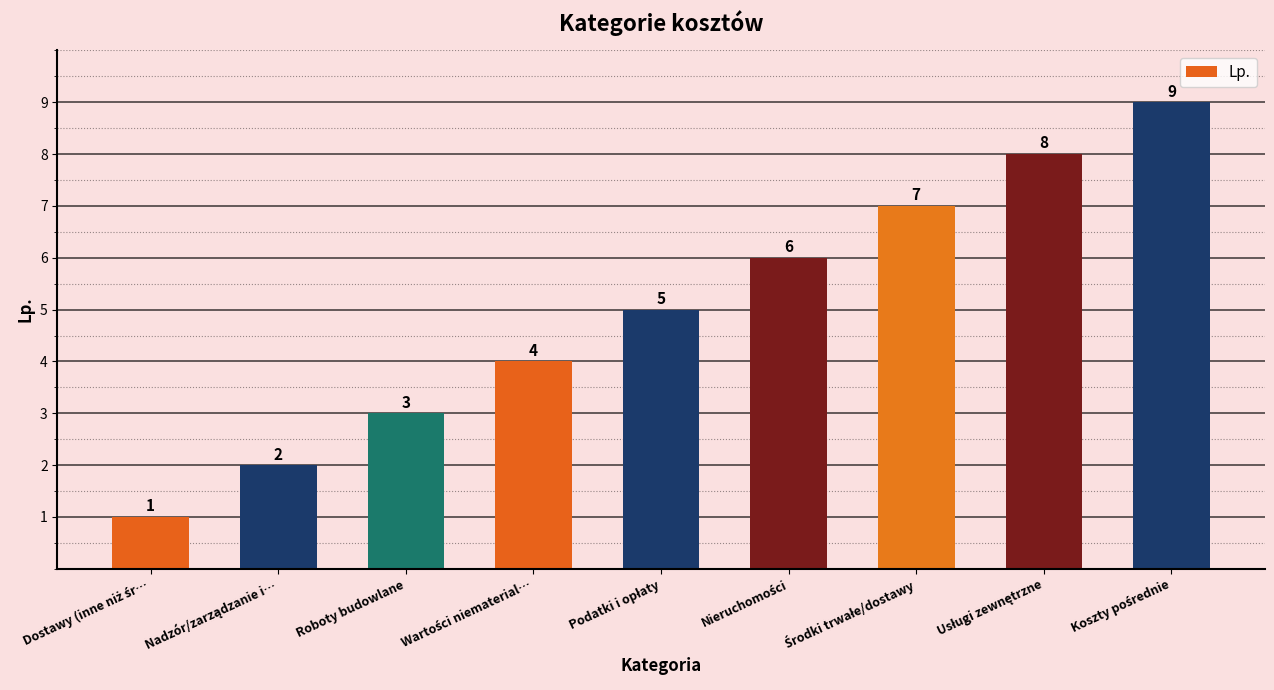

What is the greatest value displayed?

9